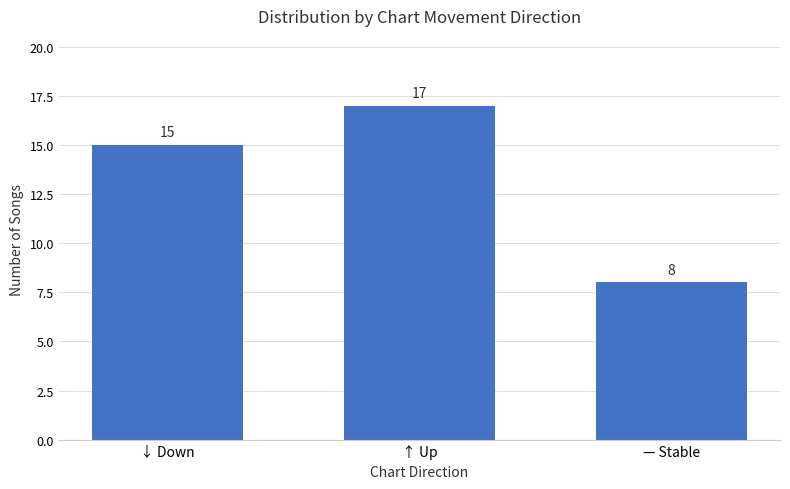

What is the approximate value at ↑ Up?

17